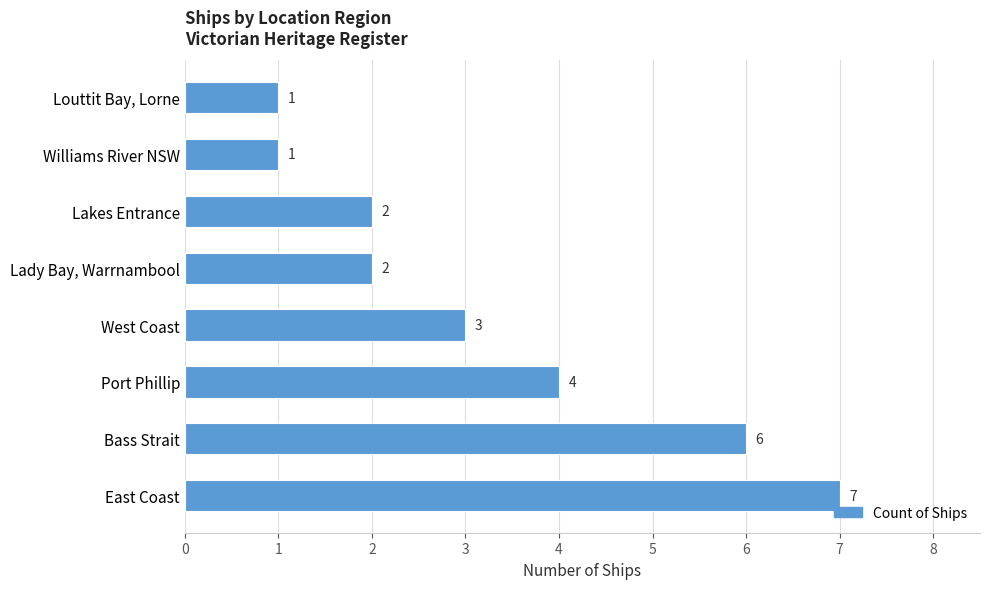

True or false: the data shows 2 at Louttit Bay, Lorne.

False